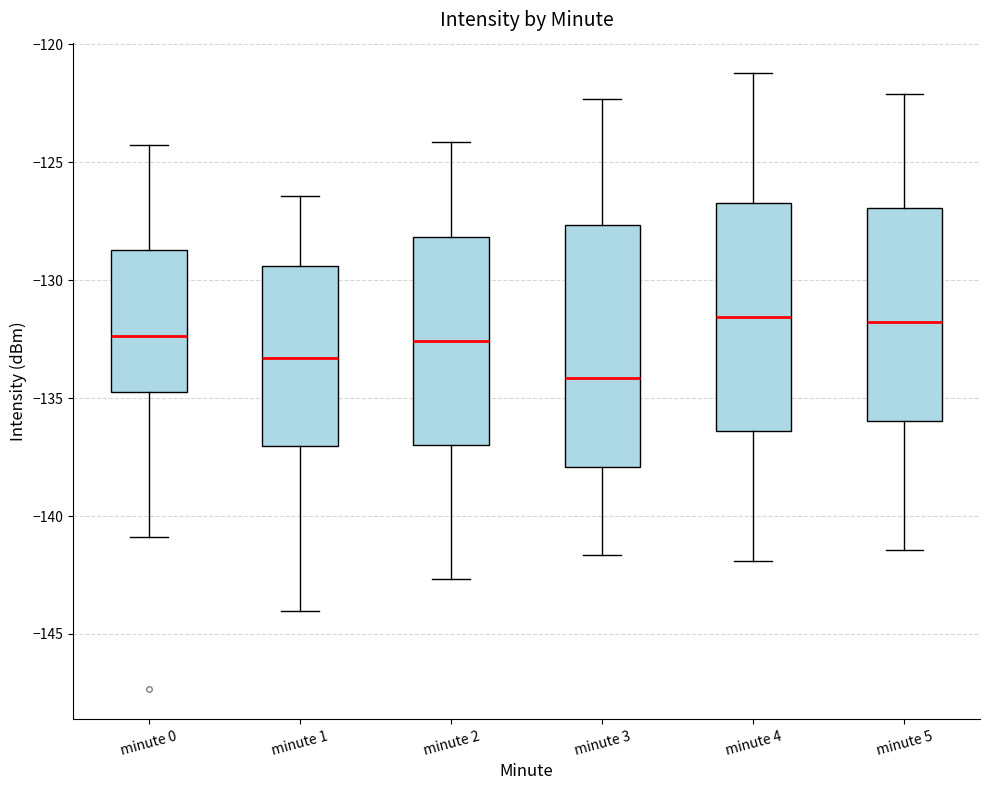

Comparing the boxes themselves (not the whiskers), which one is the tallest?

minute 3